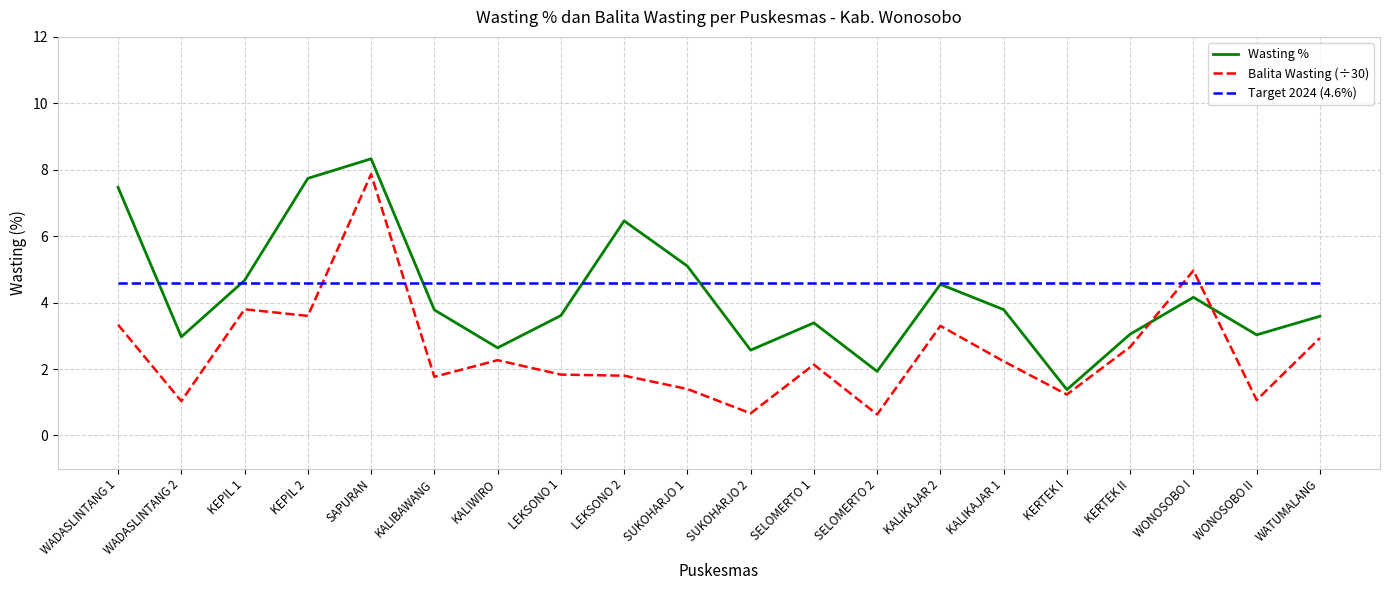

What is the spread (max minus min) of values at LEKSONO 2?

4.7